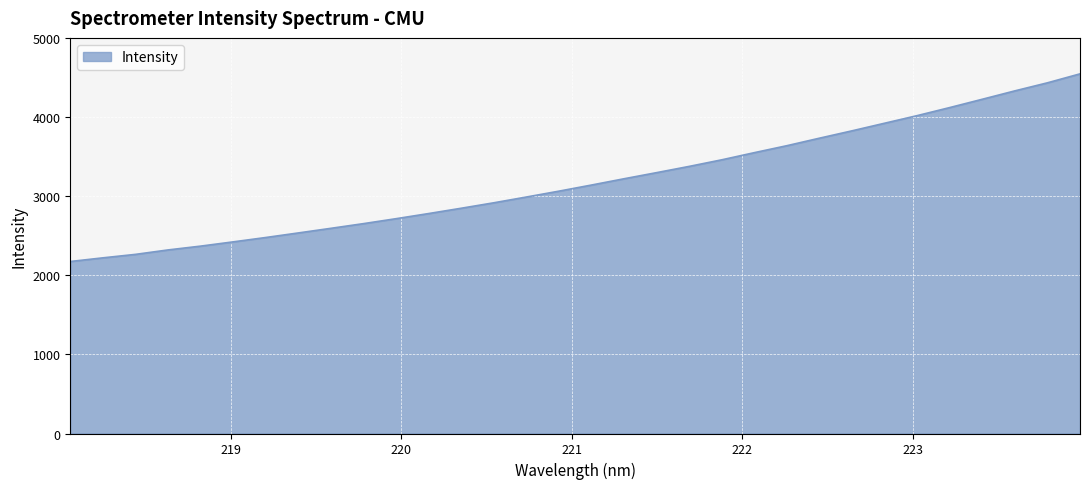

What is the minimum value shown in the chart?

2174.9